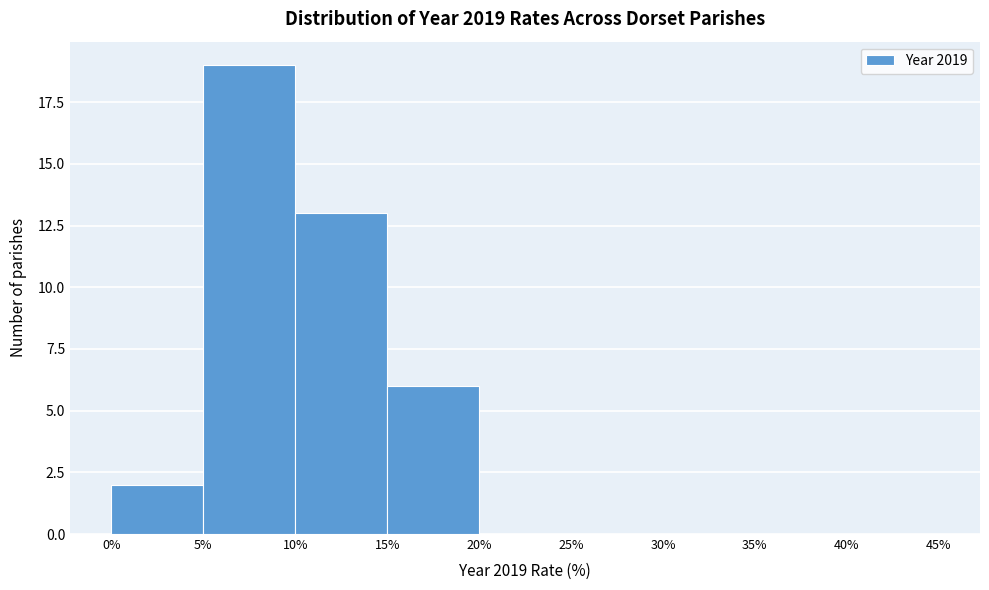

Over which range of the x-axis is the bar tallest?

5% to 10%